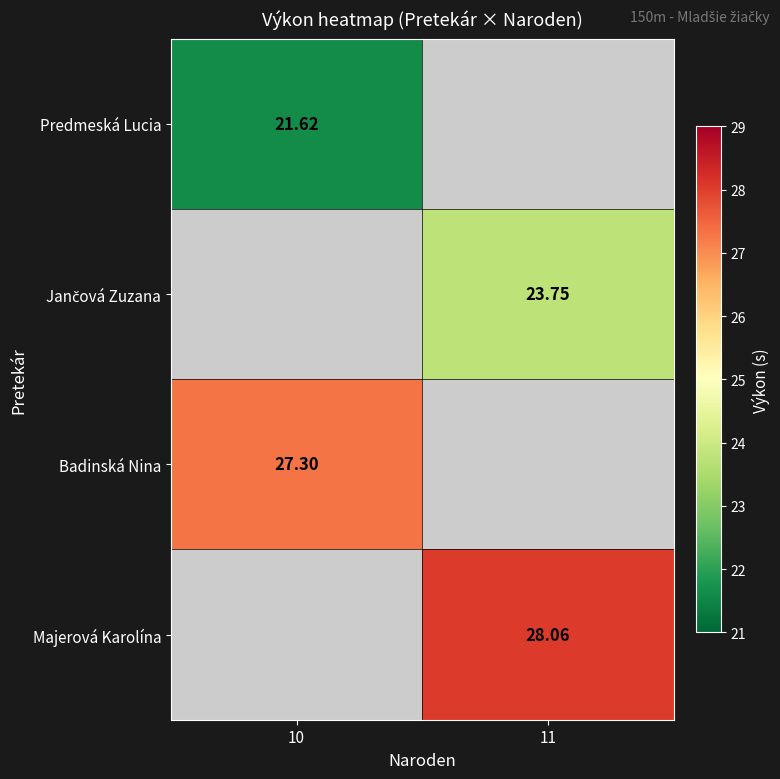

Which series has the widest spread of values?

Predmeská Lucia